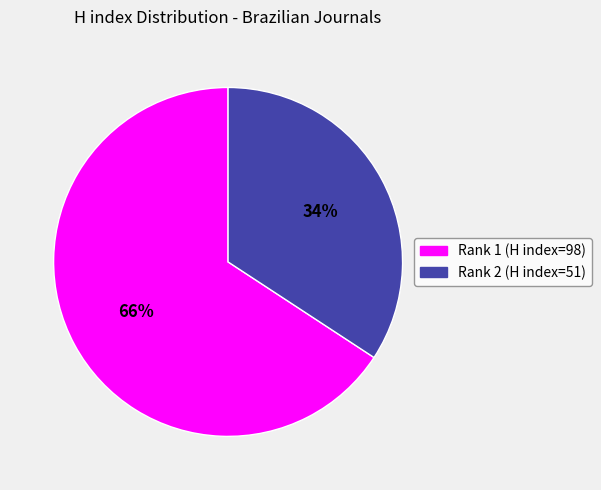

Which slice is the largest?

Rank 1 (H index=98)